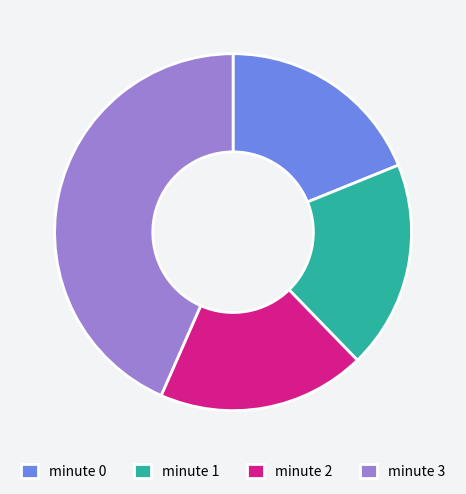

What is the ratio of the value at minute 1 to the value at minute 2?

1.0